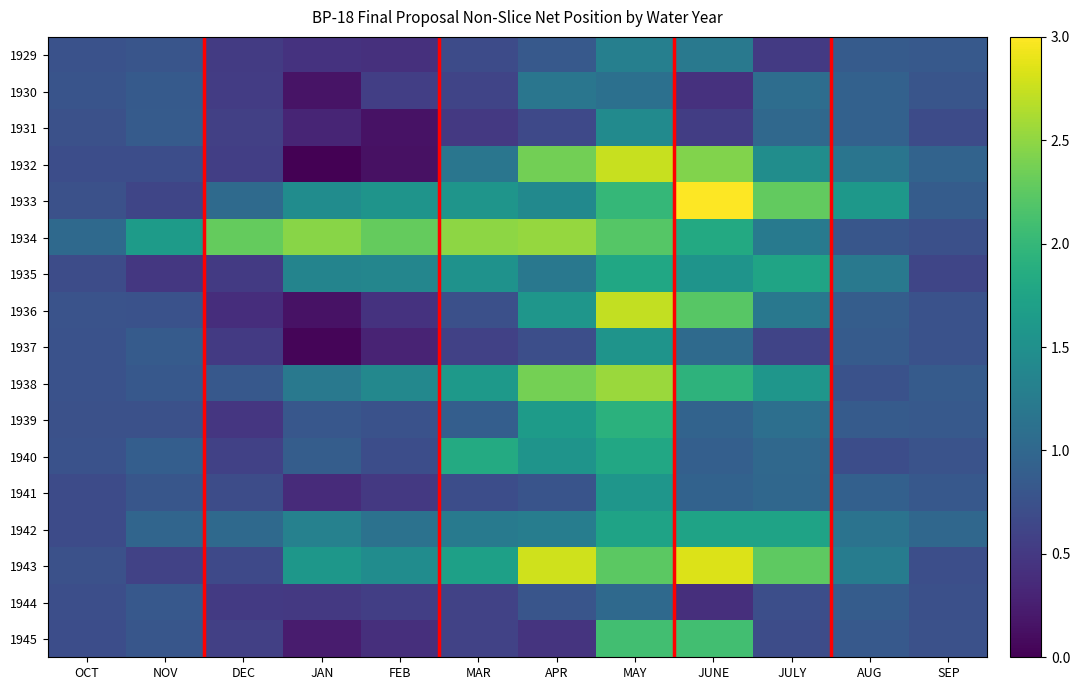

At which category is the sum across all series the highest?

MAY